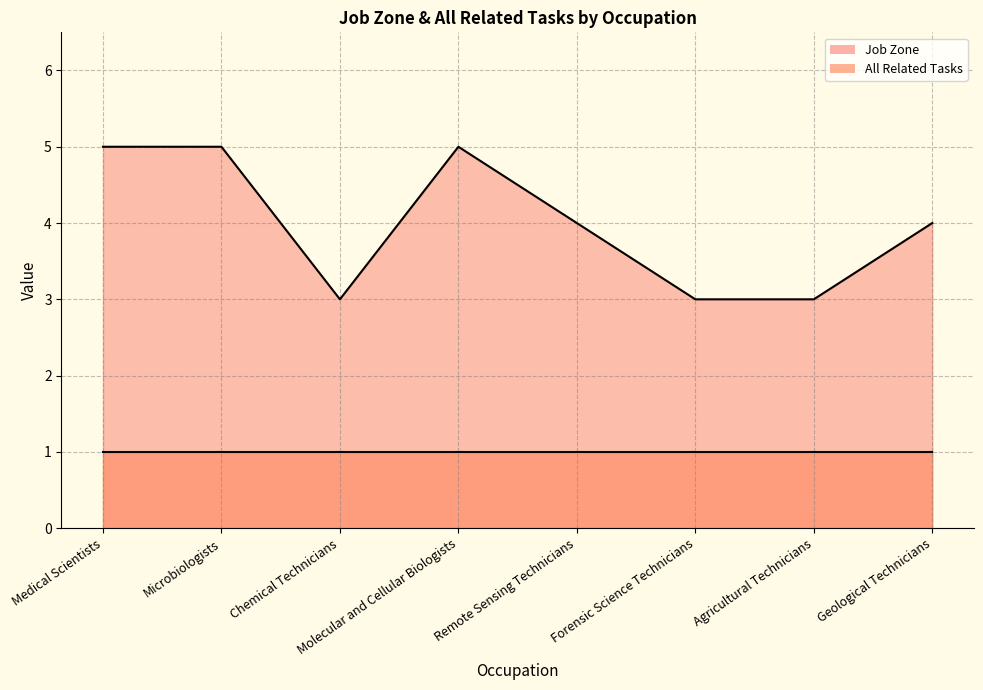

Reading right to left, extract all data points from this chart.

Geological Technicians=4	Agricultural Technicians=3	Forensic Science Technicians=3	Remote Sensing Technicians=4	Molecular and Cellular Biologists=5	Chemical Technicians=3	Microbiologists=5	Medical Scientists=5